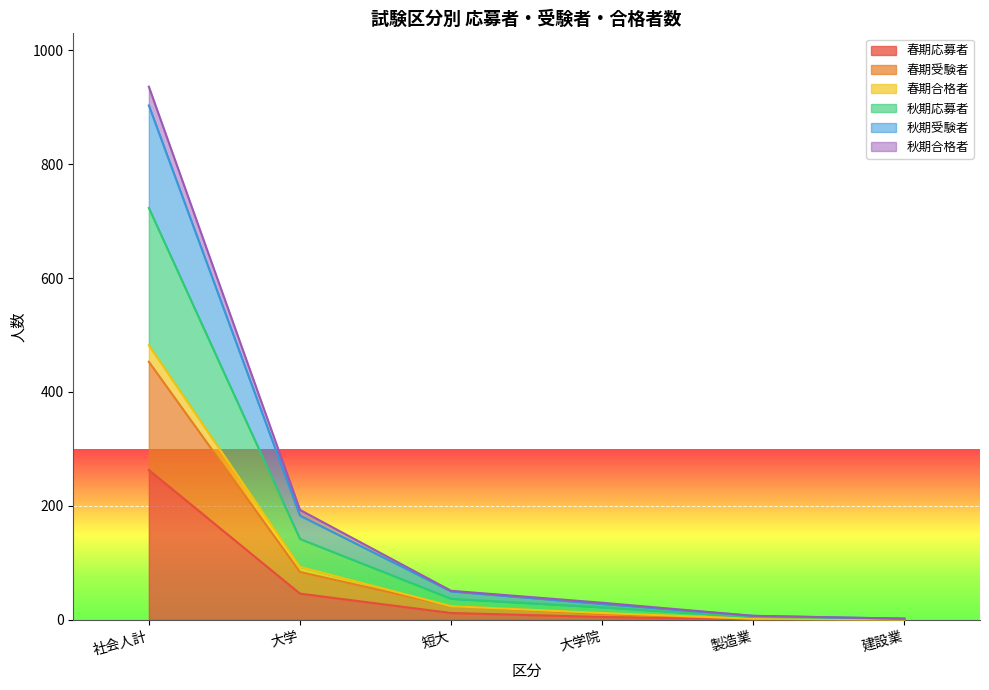

What is the total value across all series at 社会人計?

936